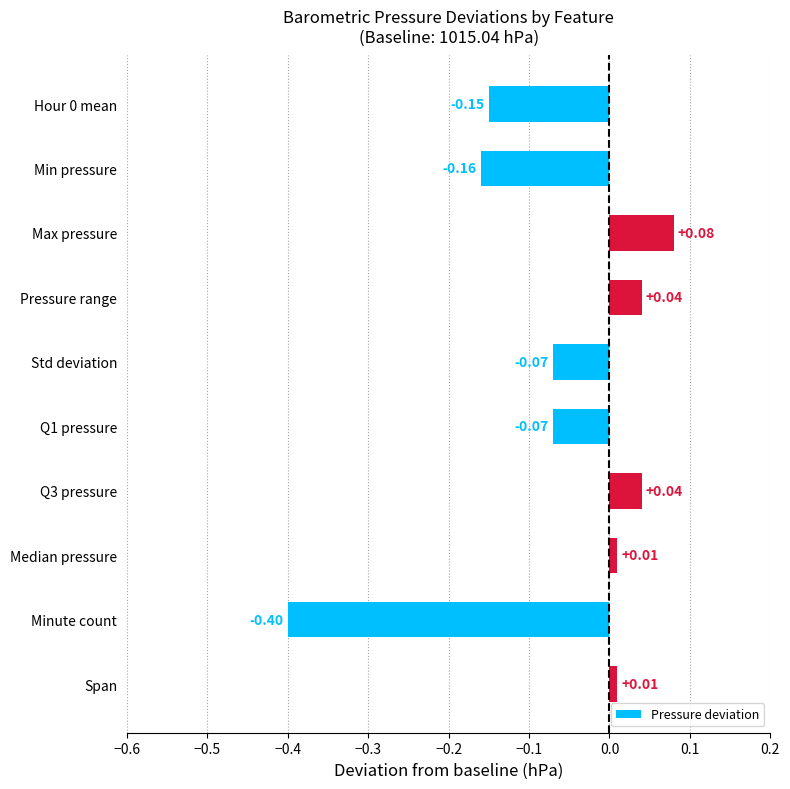

What is the label of the 3rd bar from the bottom?

Median pressure